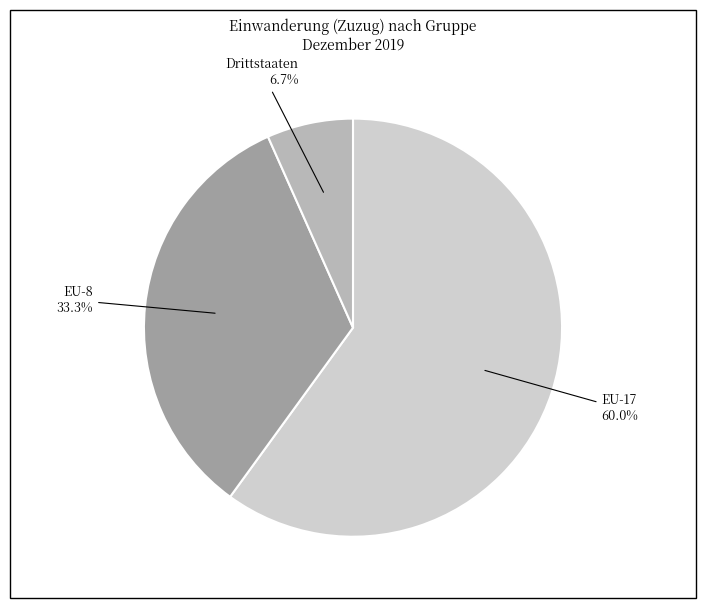

Does any single category account for the majority?

Yes